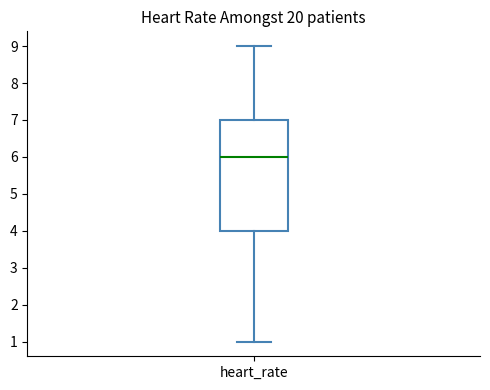

Read this box plot against the y-axis: the position of the median line, the range covered by the box, and the ends of both whiskers. The values are not printed on the chart, so give them approximately, as read against the axis.

median 6, box 4 to 7, whiskers 1 to 9